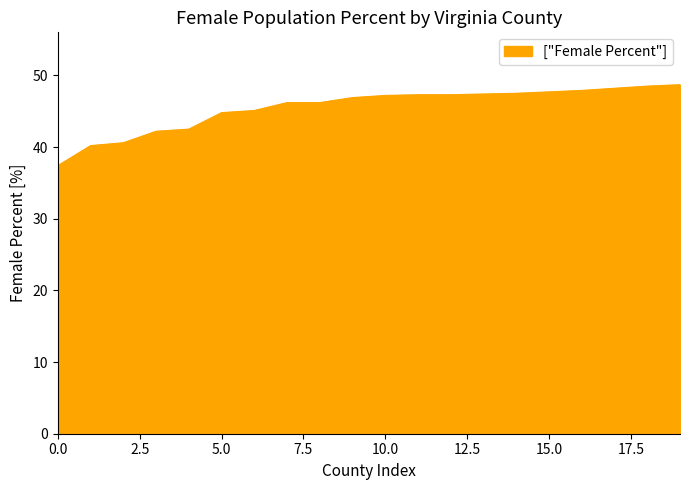

What is the minimum value shown in the chart?

37.4